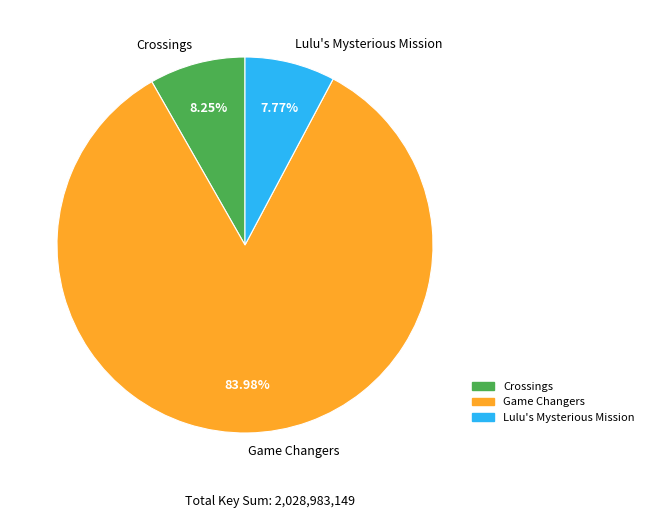

To the nearest percent, what is the difference between the Crossings and Game Changers slice percentages?

76%